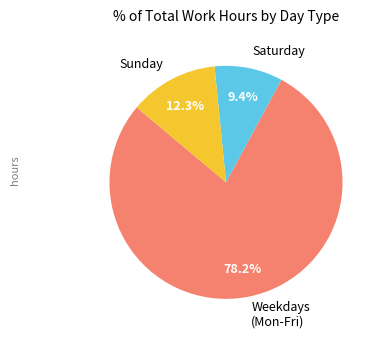

What is the total percentage of Sunday and Weekdays (Mon-Fri)?

90.6%